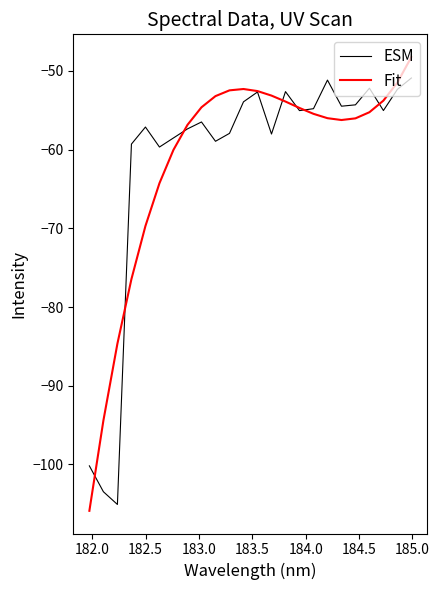

Rank the series by their maximum value, from highest to lowest.

Fit, ESM